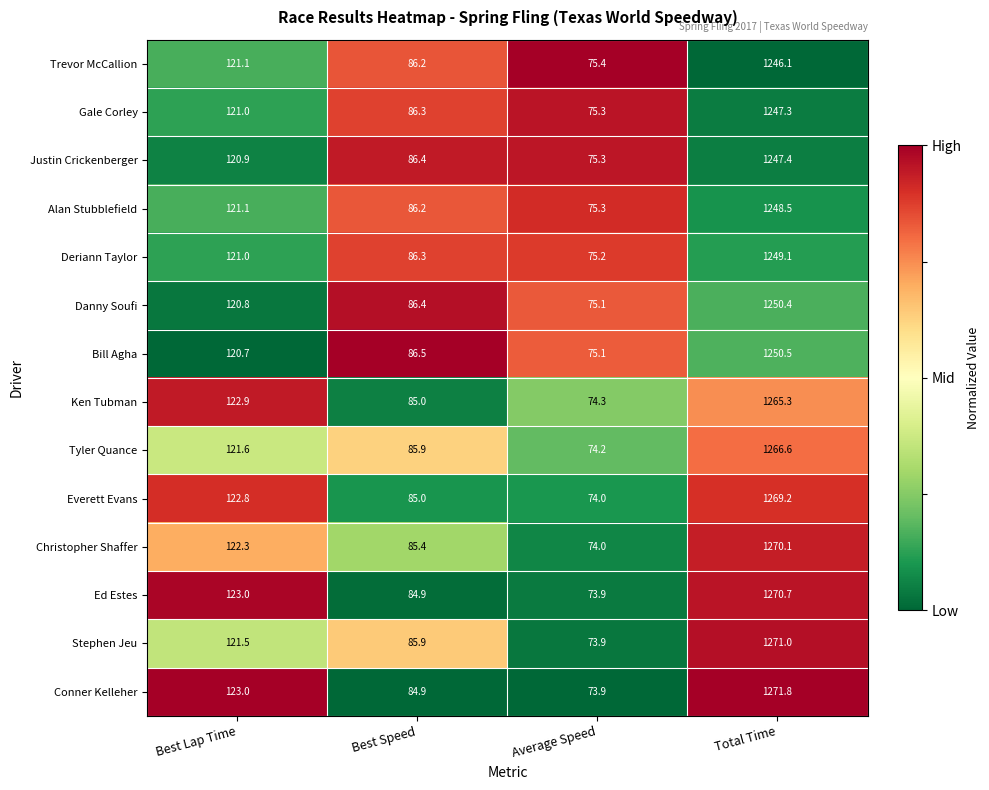

Which series has the largest range (max minus min)?

Conner Kelleher